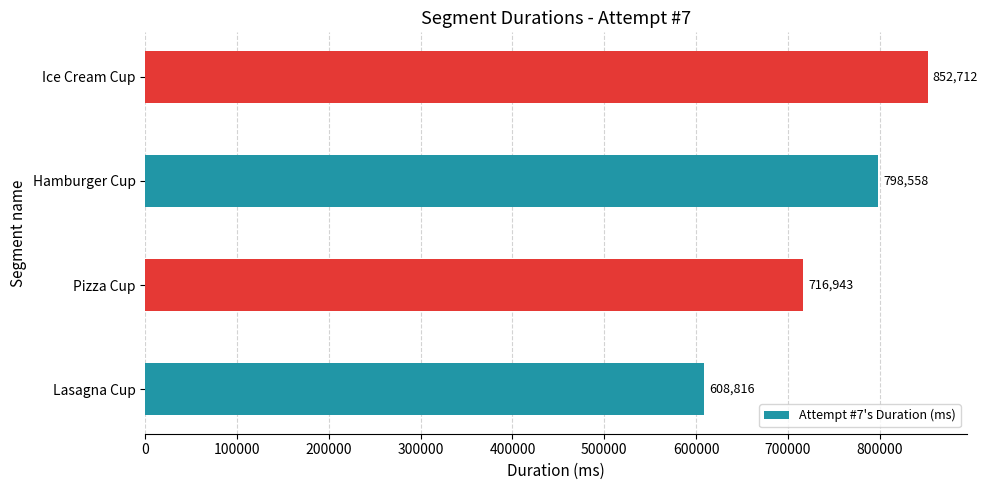

List the labels in order of value, largest first.

Ice Cream Cup, Hamburger Cup, Pizza Cup, Lasagna Cup